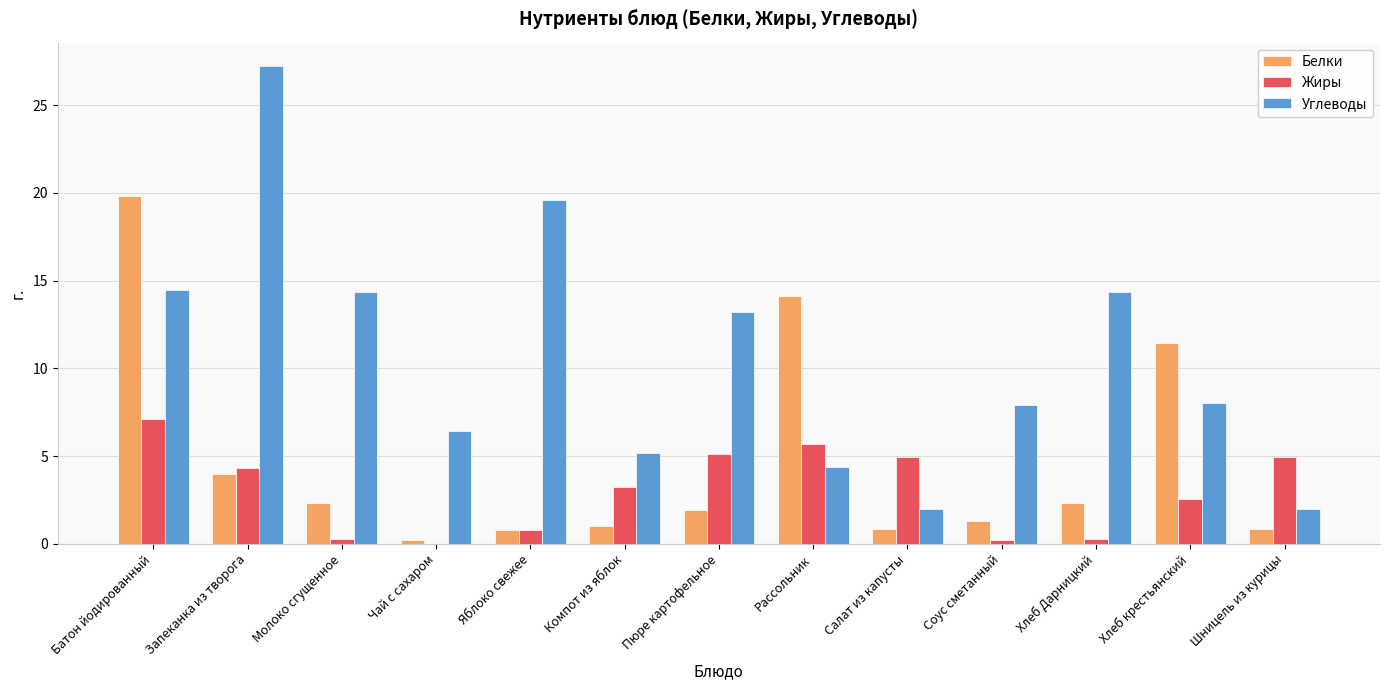

True or false: Белки has a value of 0.9 at Шницель из курицы.

True